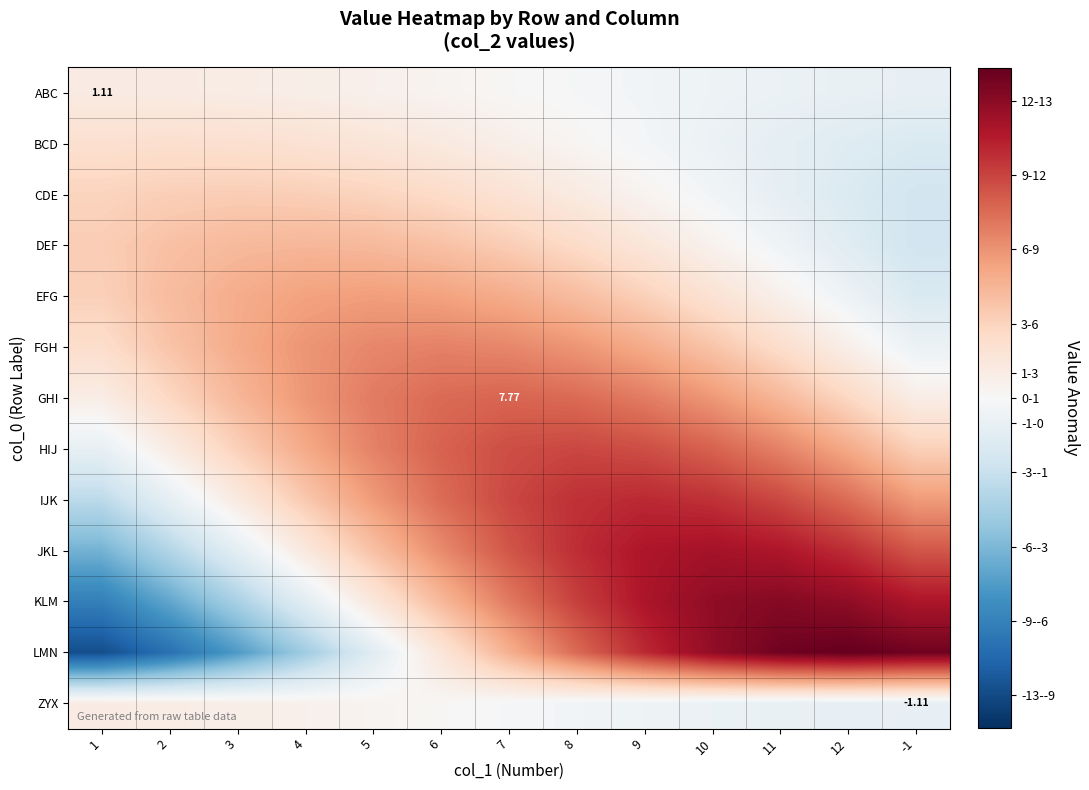

What is the average value of the LMN series?

3.0